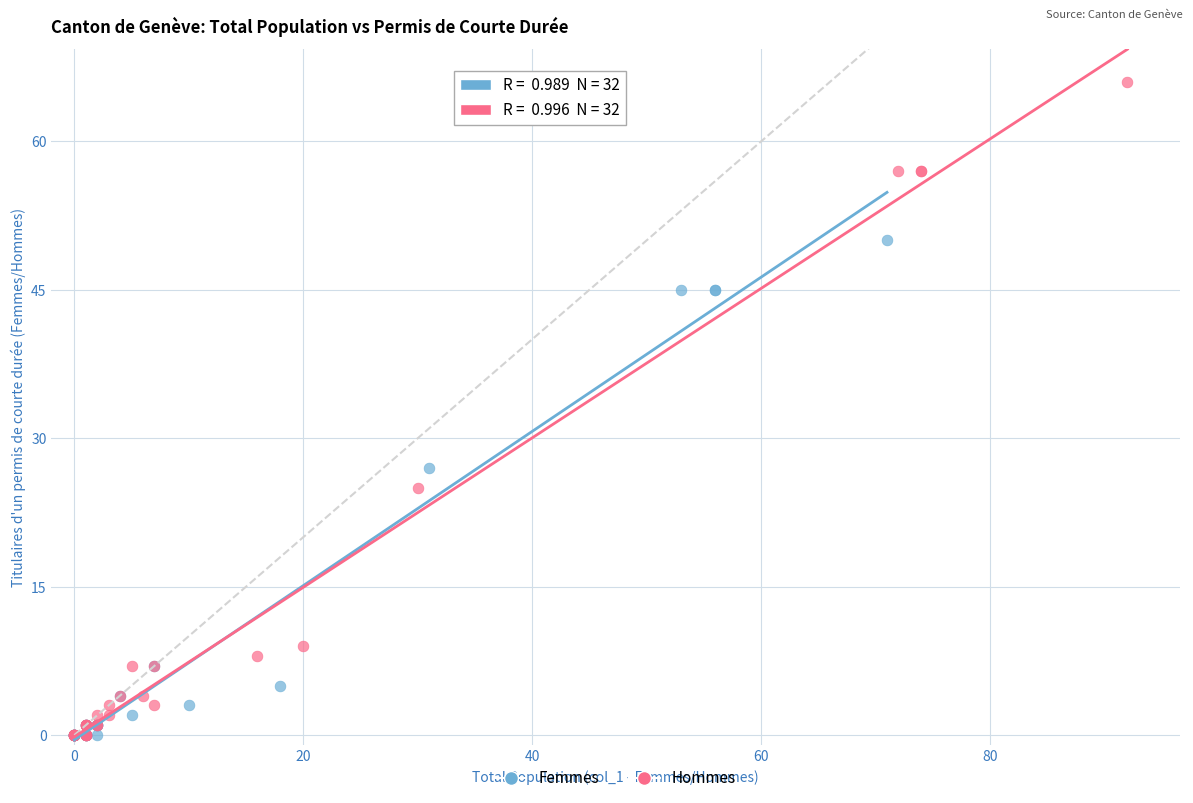

Which series contains the highest Y value?

Hommes